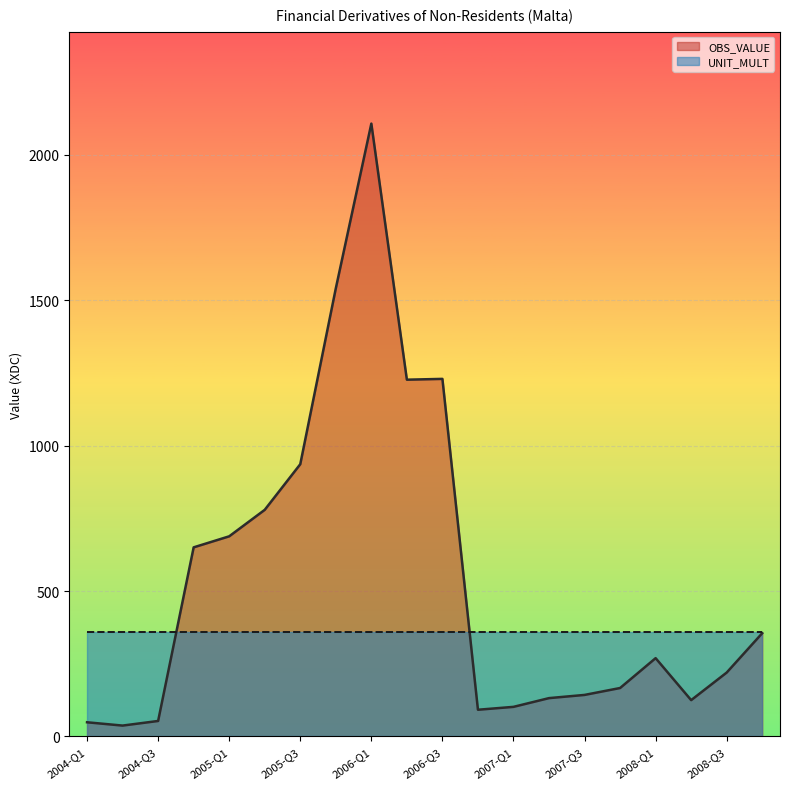

The chart shows a value of 53.4 at 2004-Q3. True or false?

True